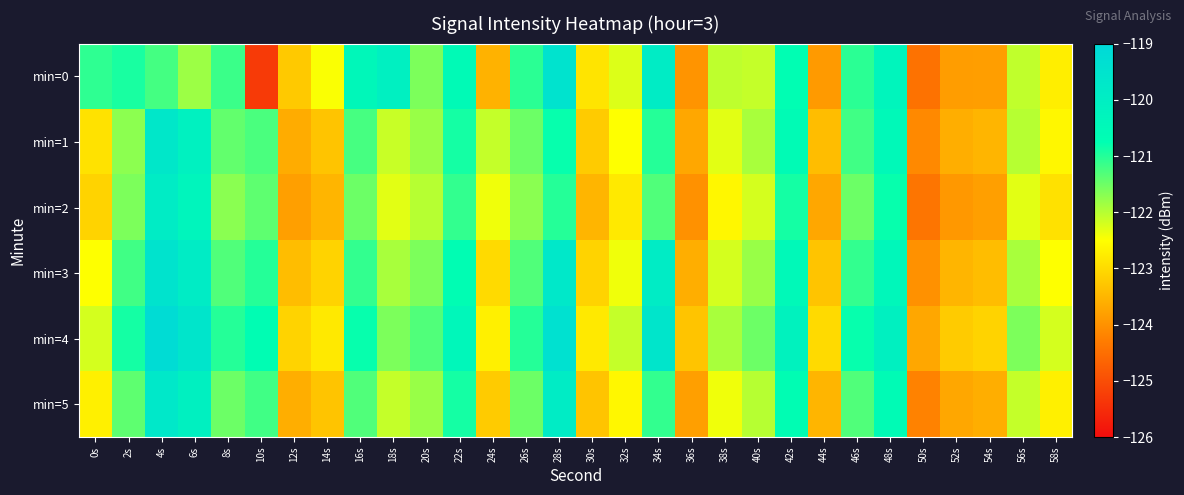

Which has a higher value, 24s or 54s?

24s